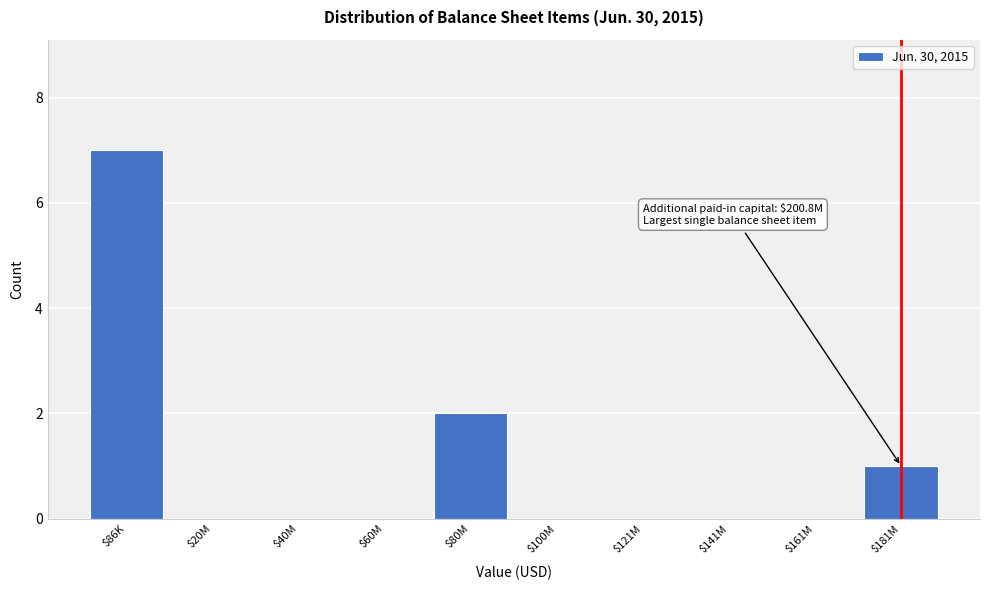

True or false: the data shows 0 at $121M.

True